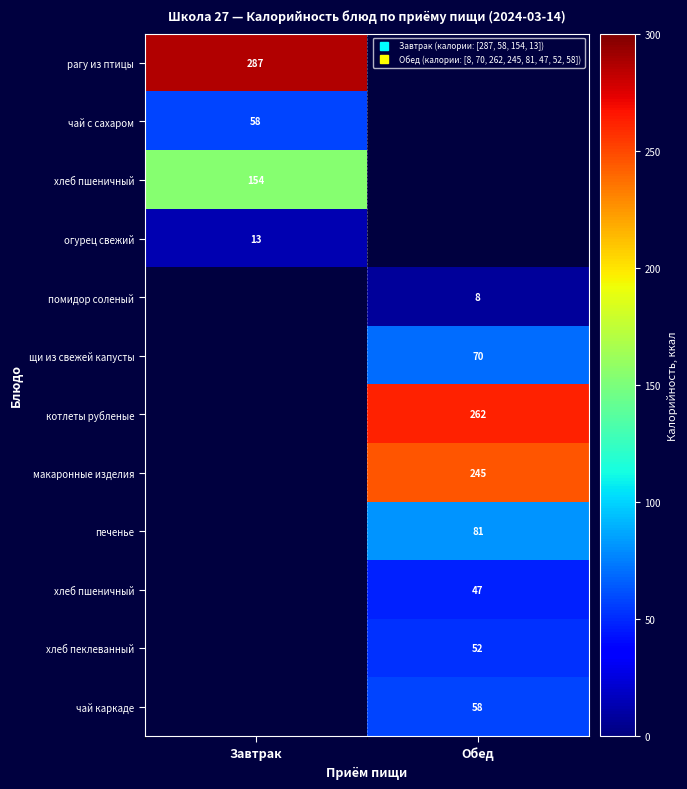

Which has a higher value, Завтрак or Обед?

Обед